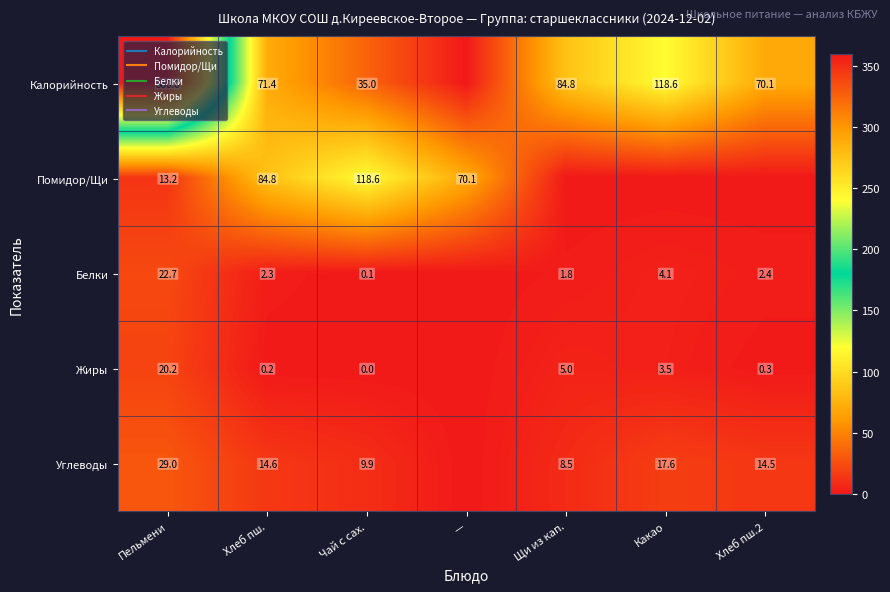

What is the sum of the Жиры values at Хлеб пш.2 and Щи из кап.?

5.3